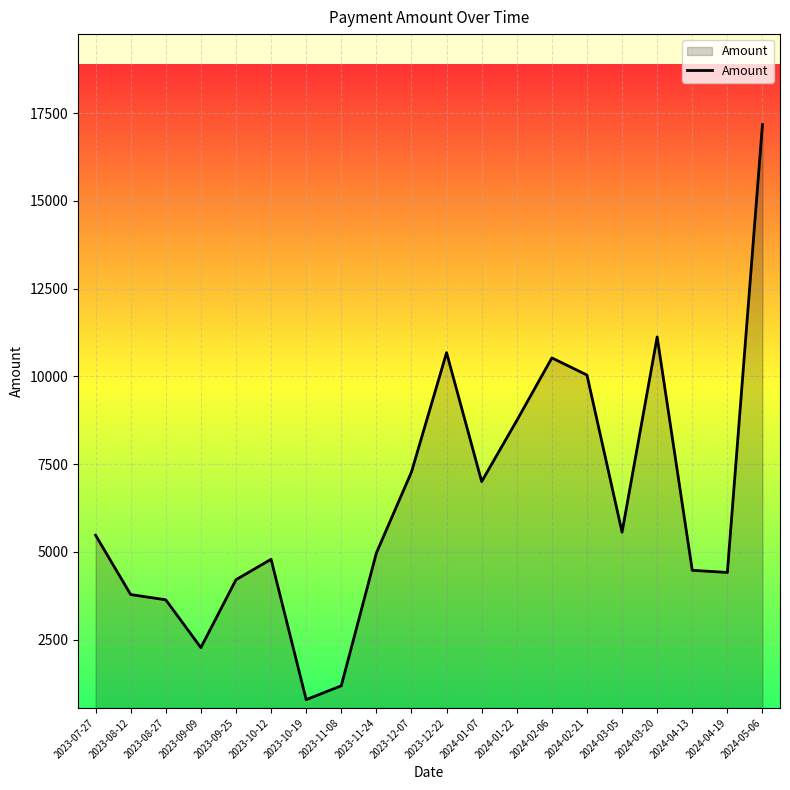

What is the difference between the second highest and second lowest values?

9940.7